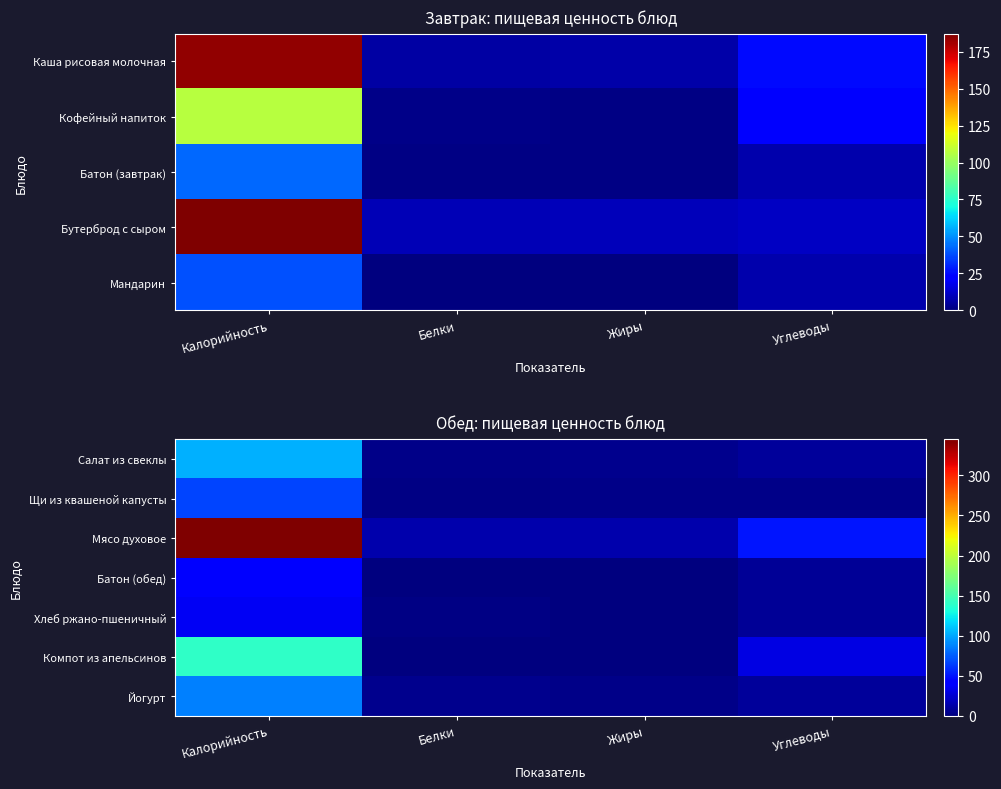

The value of Батон (обед) at Калорийность is 67. True or false?

False